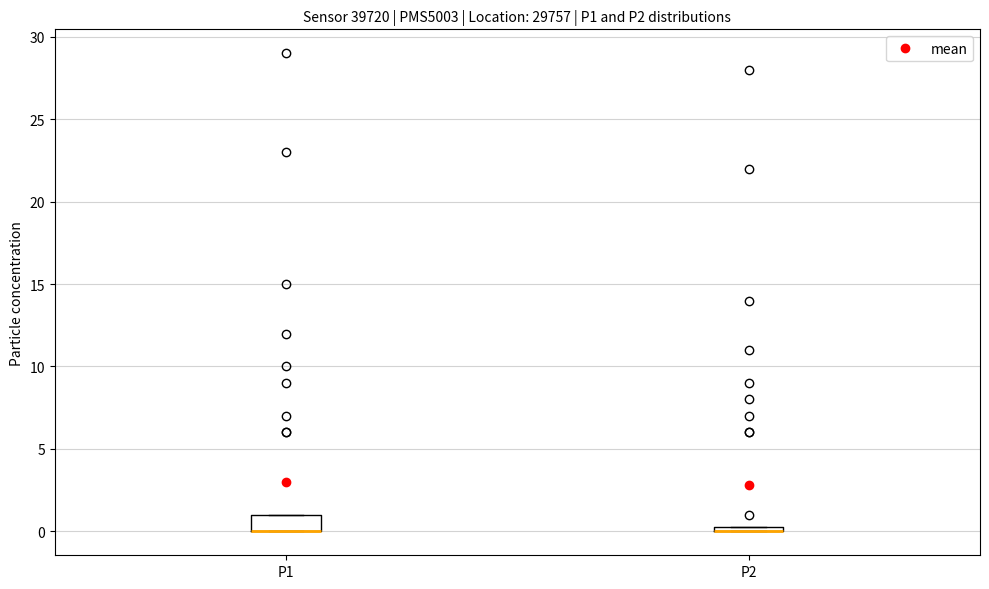

Where is the upper edge of the box for P2 on the y-axis? The values are not printed on the chart, so give them approximately, as read against the axis.

0.5